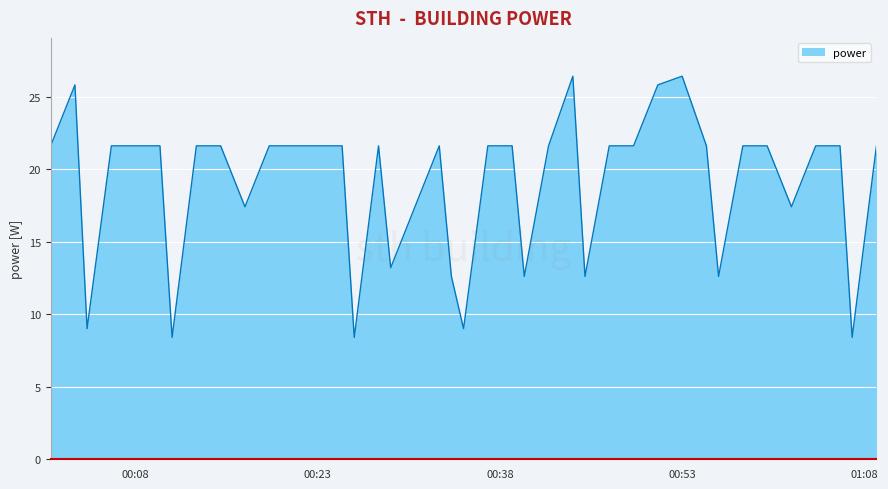

What is the difference between the second highest and minimum values?

18.0